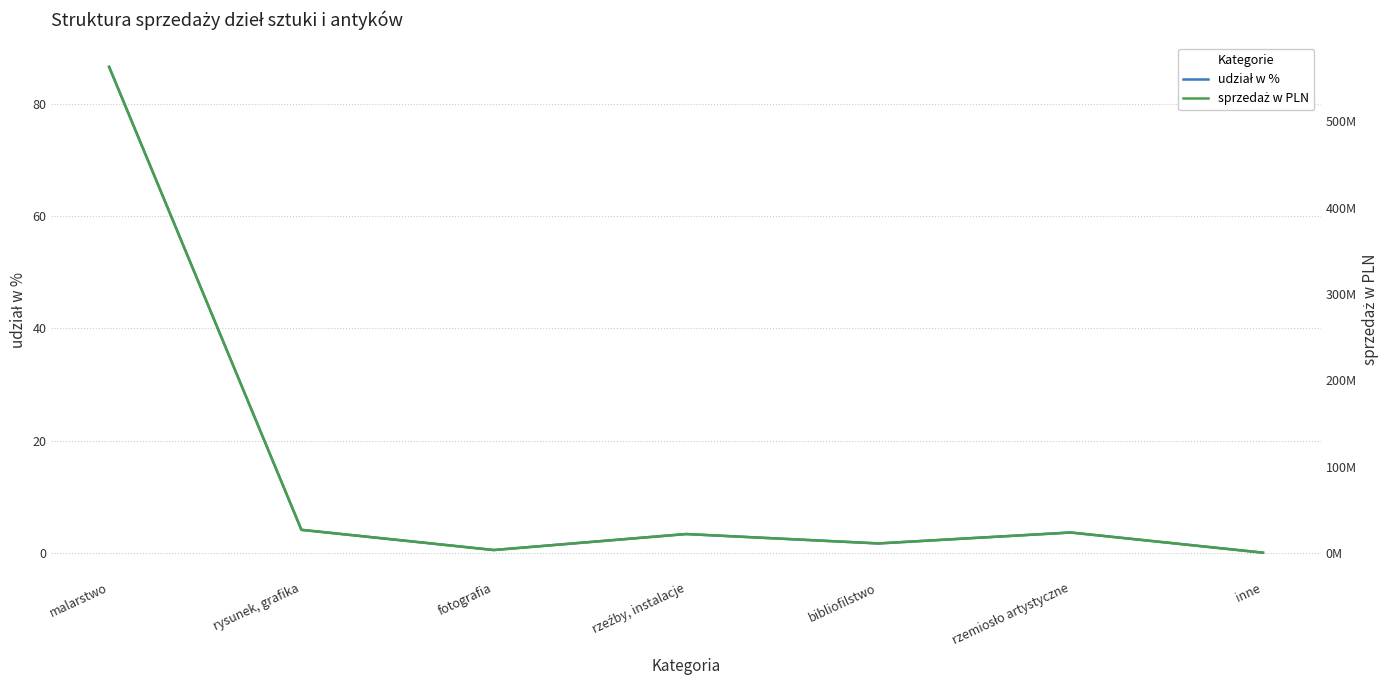

At which category is the sum across all series the highest?

malarstwo